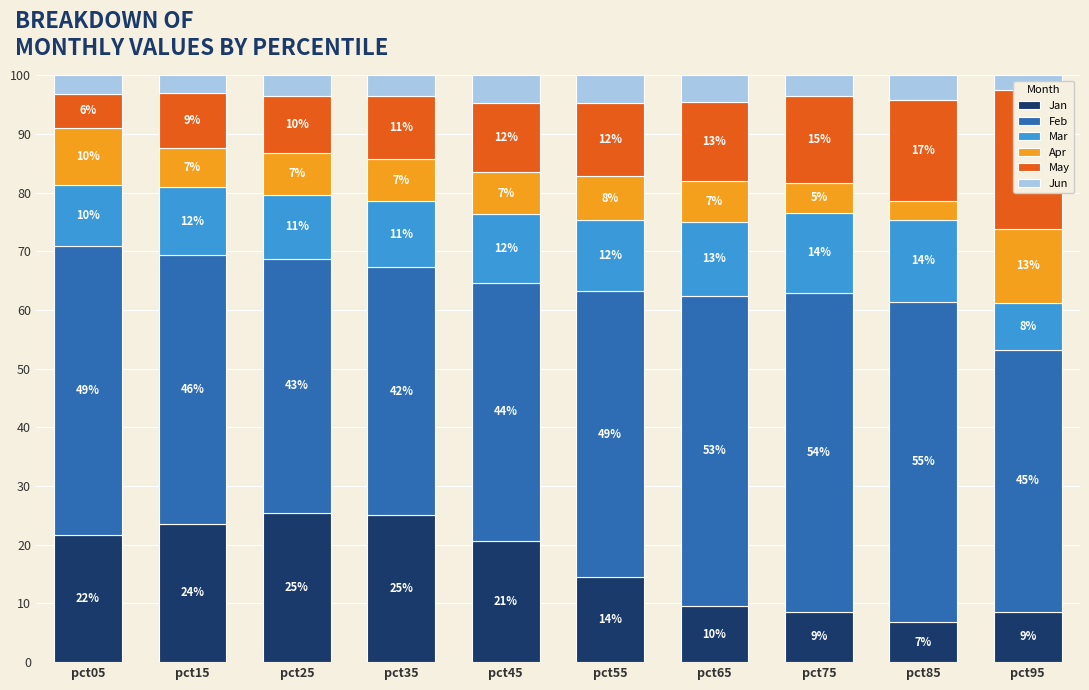

How many distinct data groups are displayed?

6